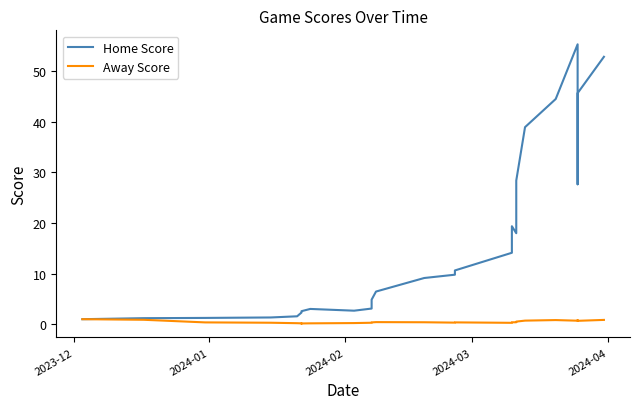

Does the chart have visible grid lines?

No